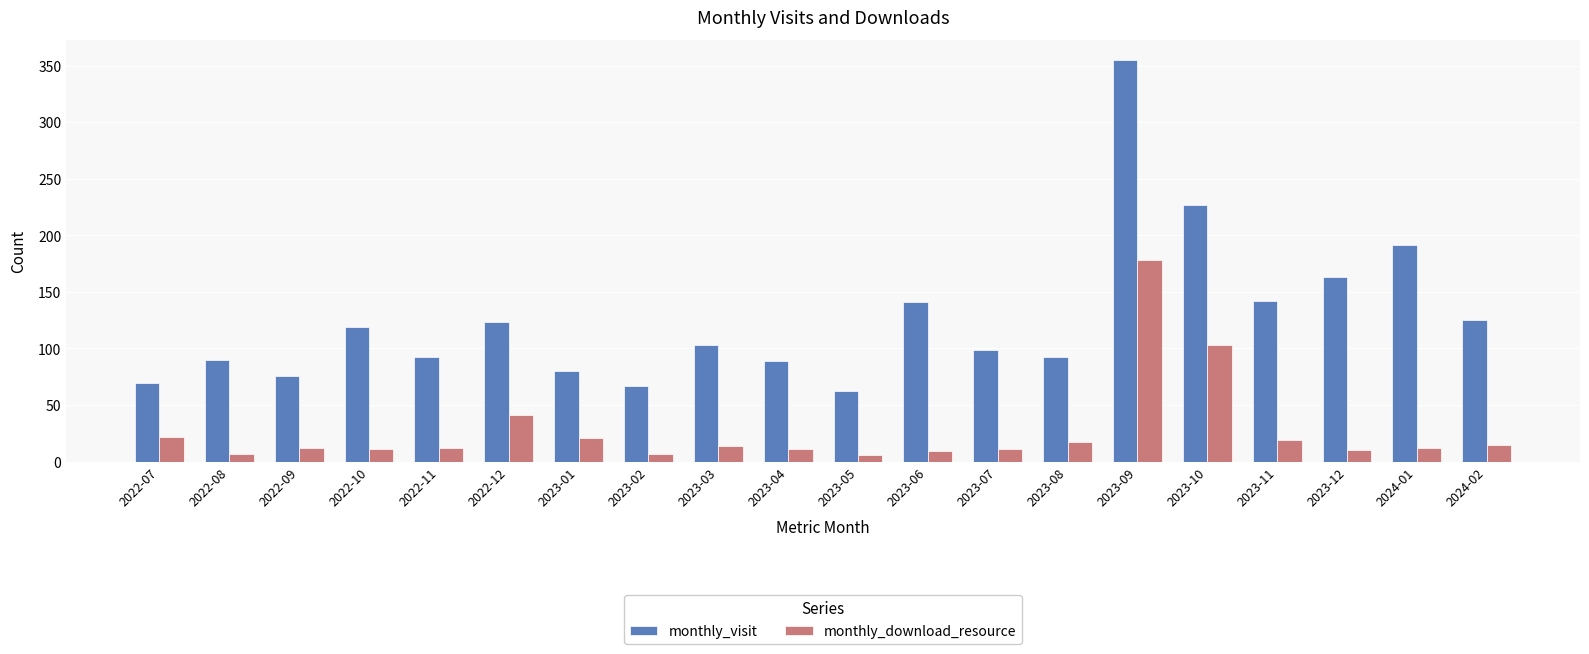

List the series in order of their peak value, lowest first.

monthly_download_resource, monthly_visit